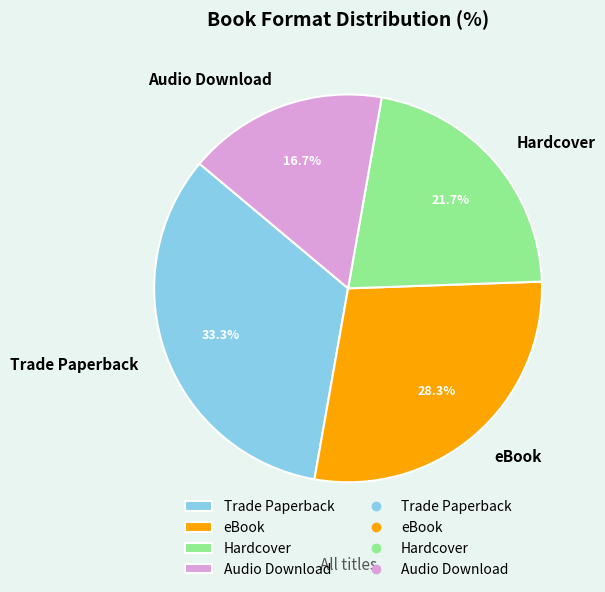

What is the largest slice in the pie chart?

Trade Paperback